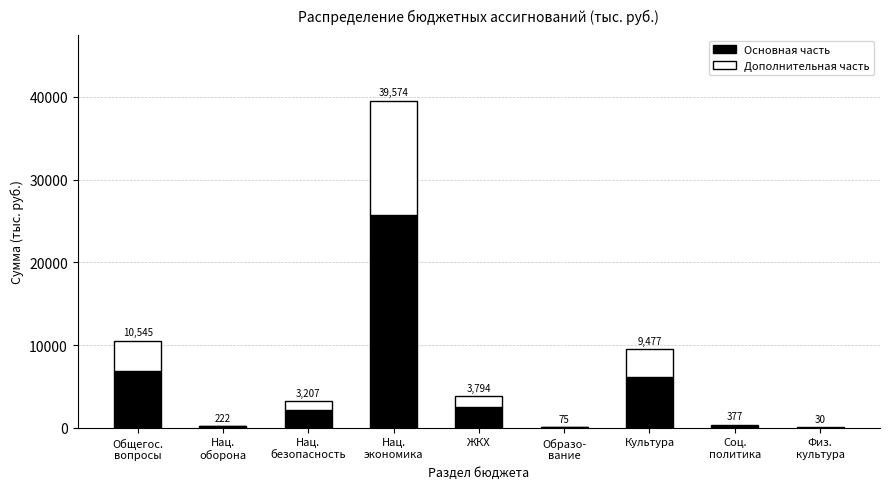

What are all the series names shown in the legend?

Основная часть, Дополнительная часть